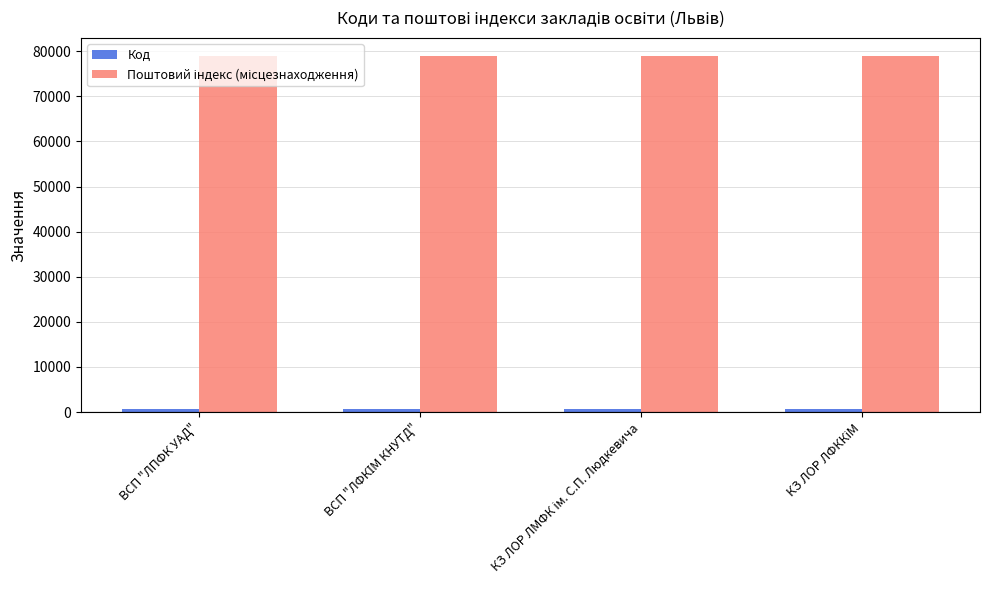

What is the greatest value displayed?

79013